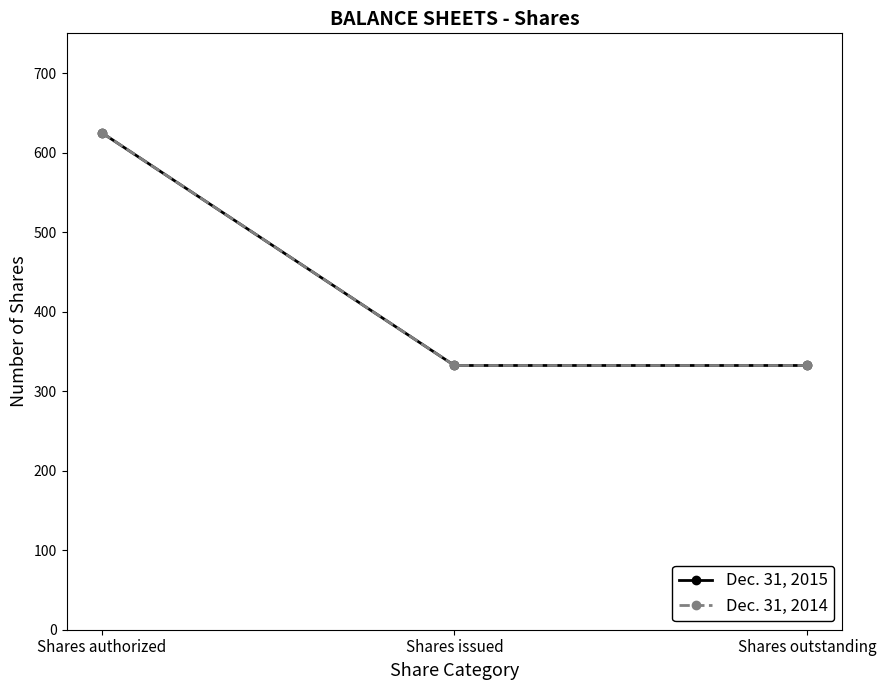

Reading left to right, extract all data points from this chart.

Dec. 31, 2015: 625.0	332.3	332.3
Dec. 31, 2014: 625.0	332.3	332.3